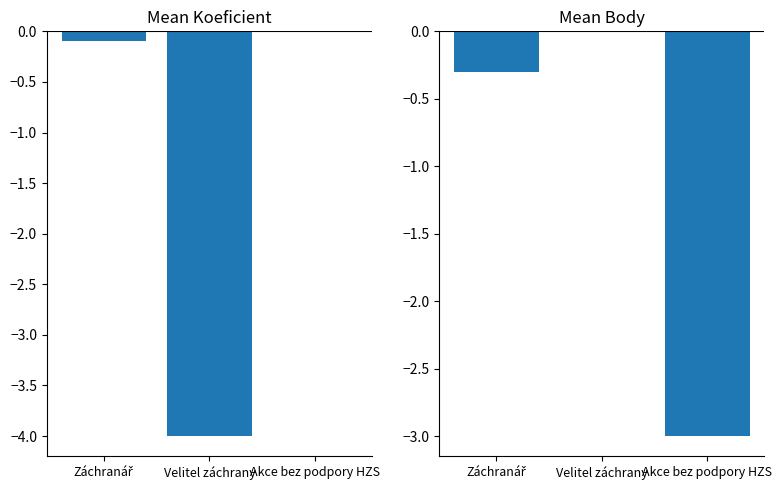

Rank the series at Velitel záchrany from lowest to highest value.

Koeficient, Body